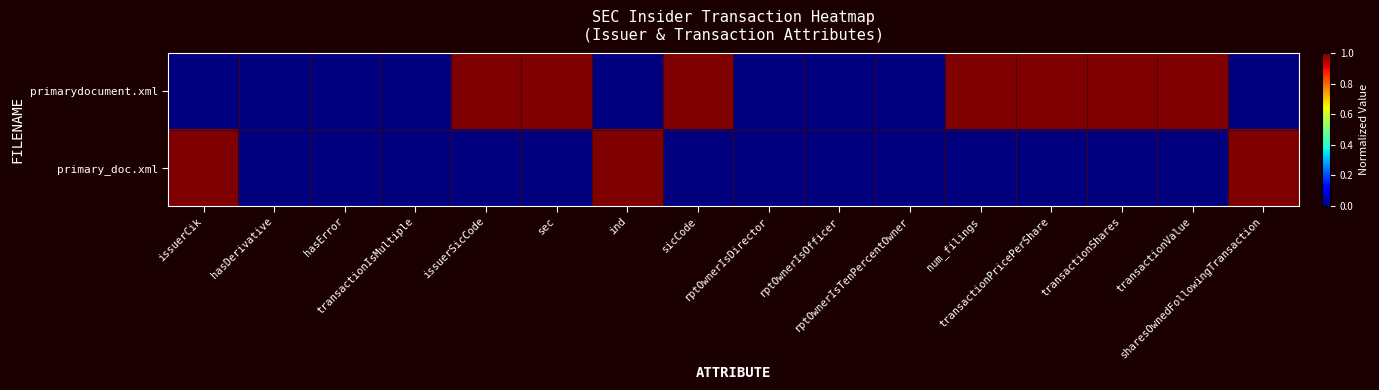

Which series changed the most between issuerCik and hasError?

primary_doc.xml